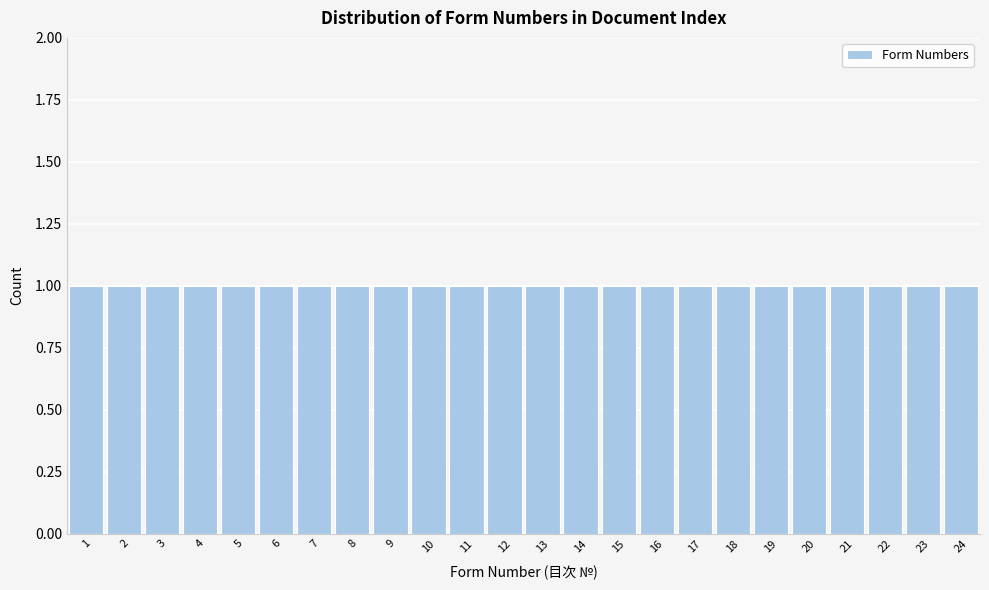

How tall is the bar that spans 23.5 to 24.5 on the x-axis? The values are not printed on the chart, so give them approximately, as read against the axis.

1